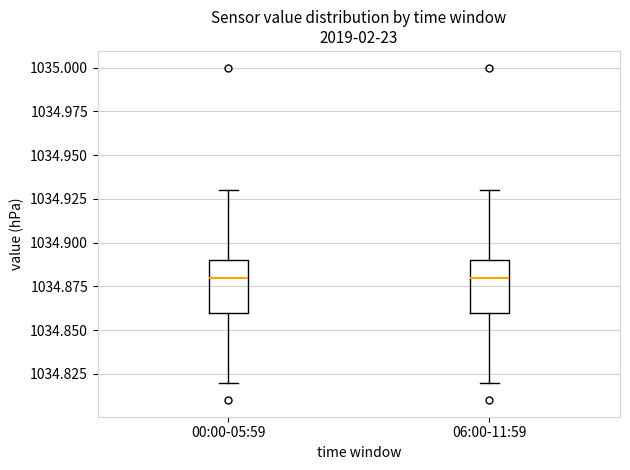

Where is the upper edge of the box for 00:00-05:59 on the y-axis? The values are not printed on the chart, so give them approximately, as read against the axis.

1034.89